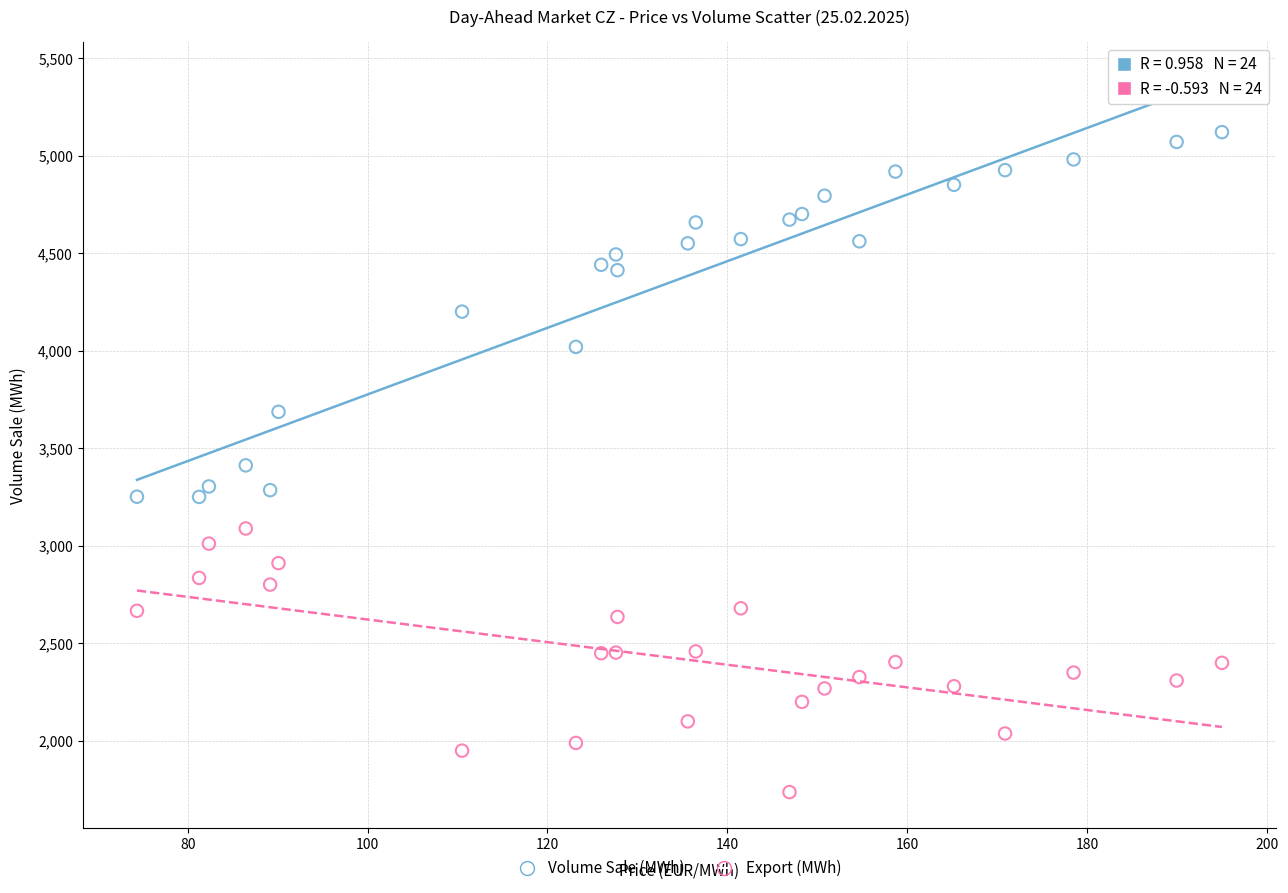

What are all the series names shown in the legend?

Volume Sale (MWh), Export (MWh)